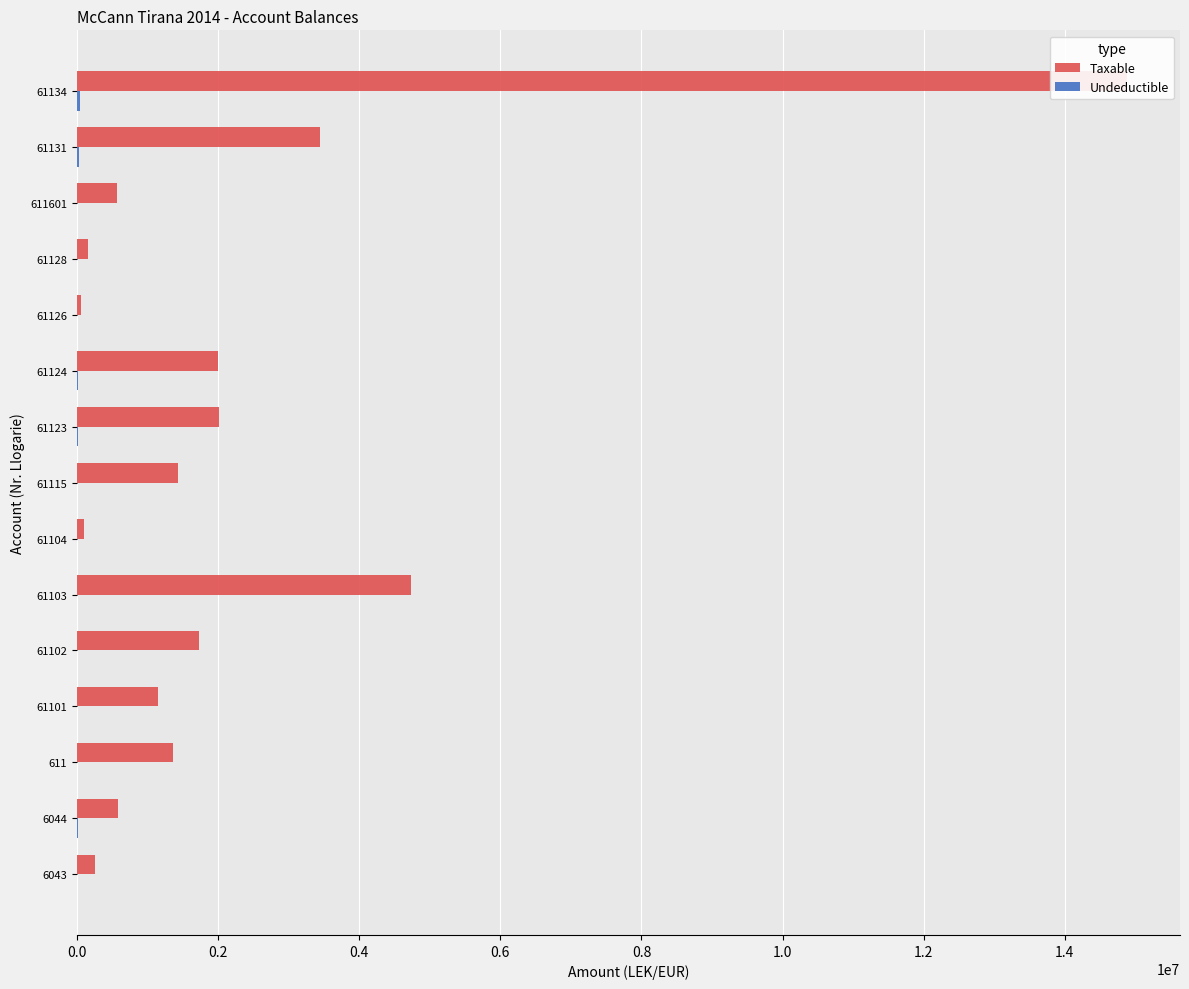

What is the difference between the maximum and second lowest values in the Taxable series?

14781959.8